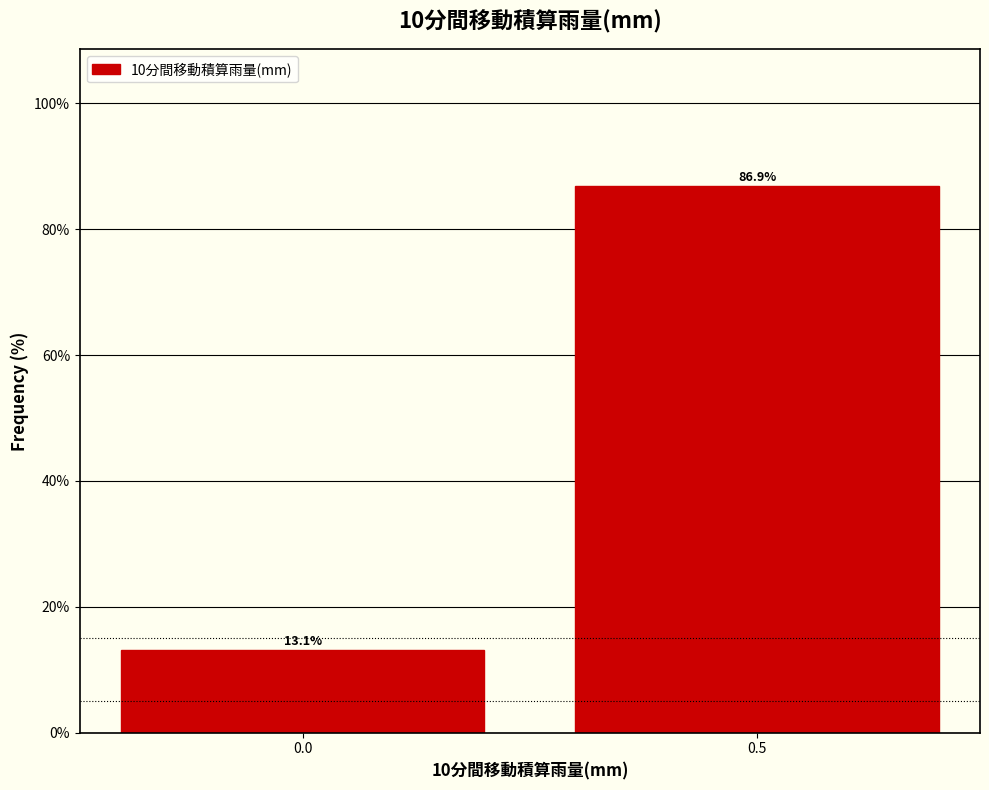

Reading left to right, extract all data points from this chart.

0.0=13.1	0.5=86.9